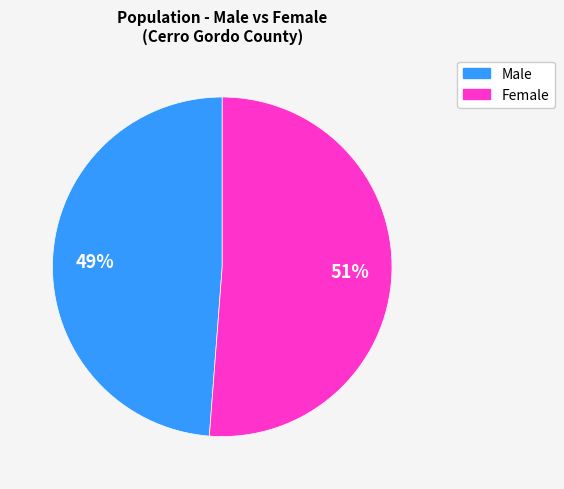

How many slices are in this pie chart?

2